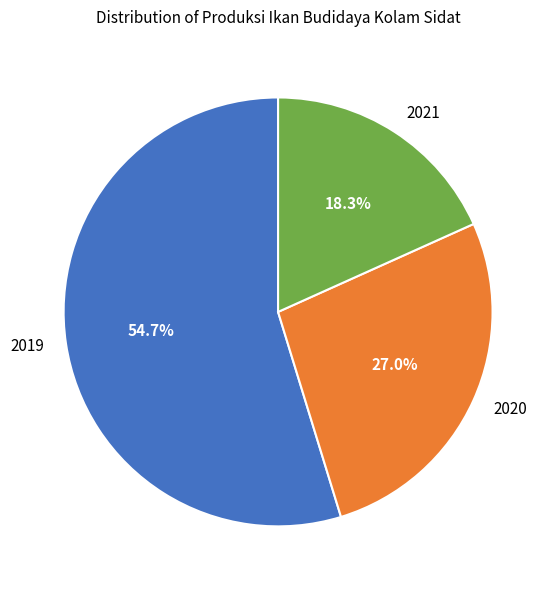

Is it true that 2021 is 9% of the pie?

False